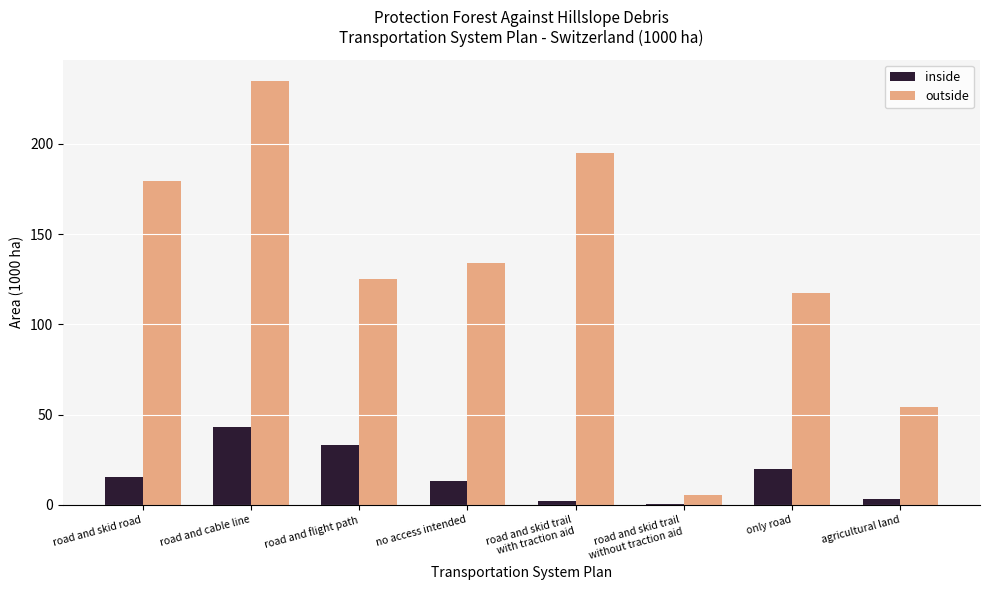

Is it true that inside equals 74.2 at road and cable line?

False